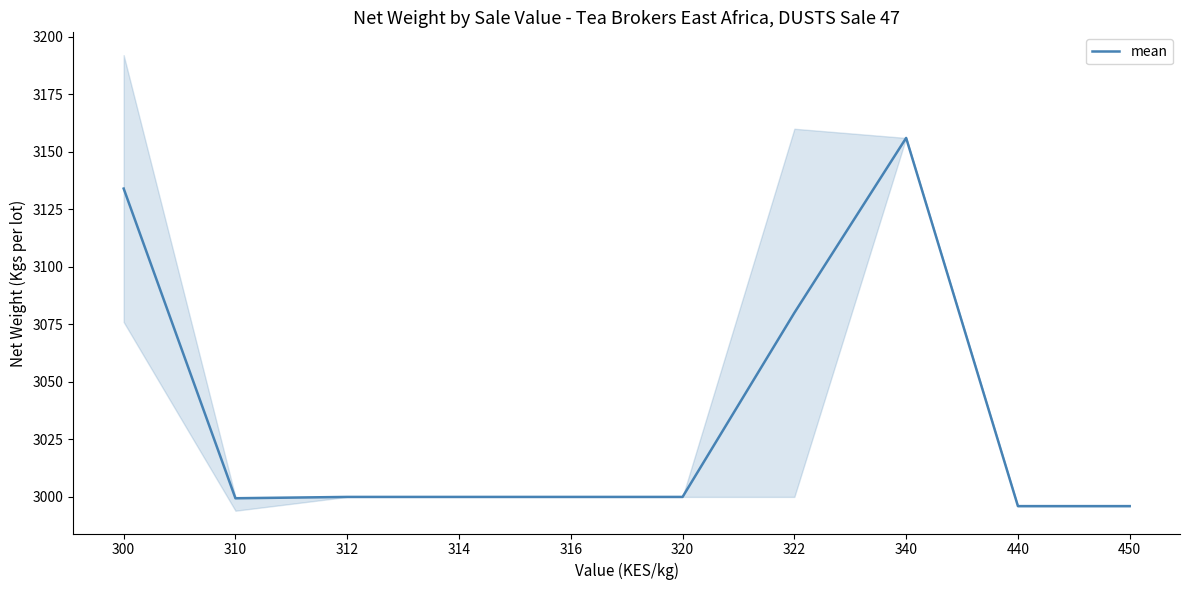

Is it true that the value at 340 is 3156.0?

True